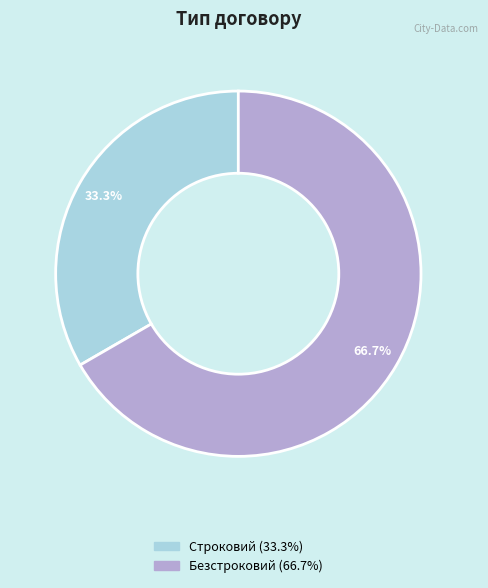

Is there a majority slice in this chart?

Yes